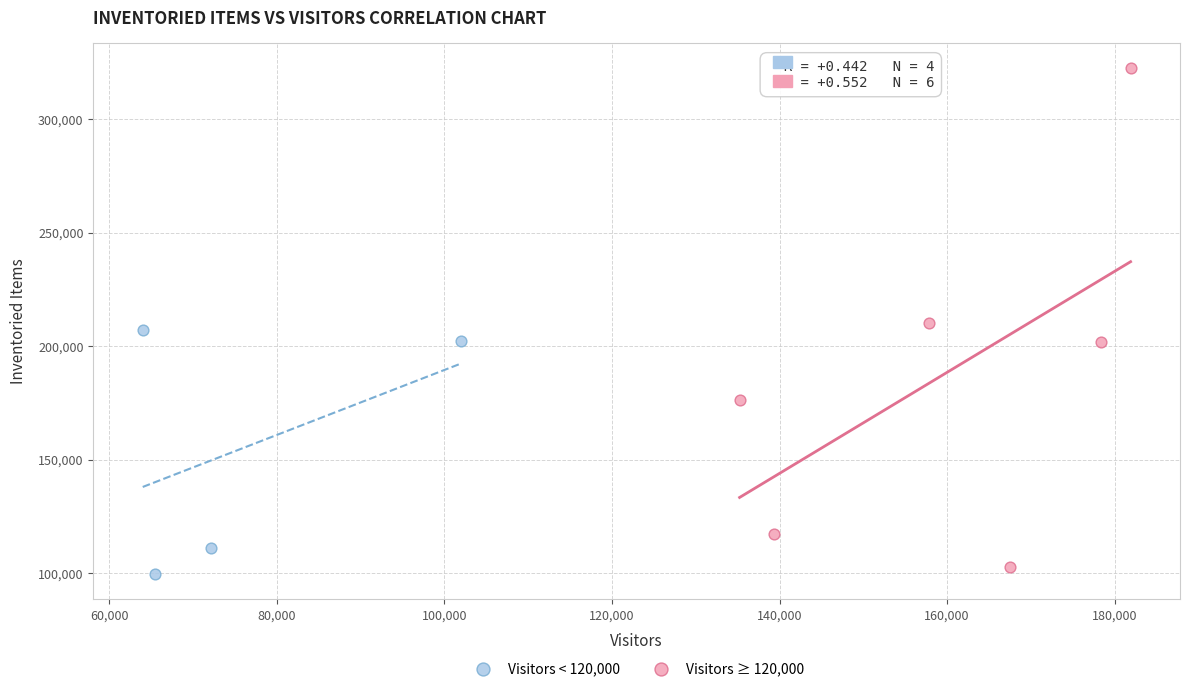

Which series reaches the maximum Y coordinate?

Visitors ≥ 120,000